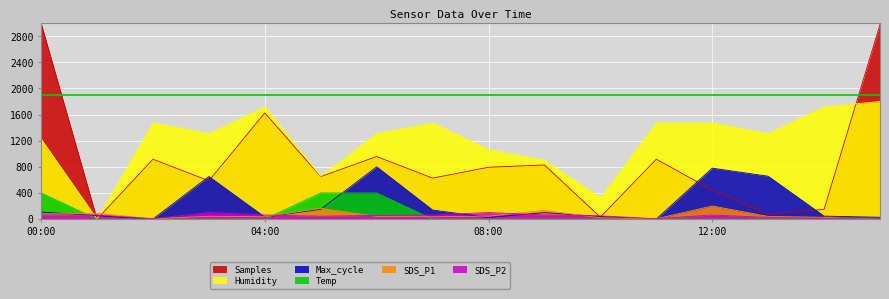

What is the total value across all series at 2023/04/13 10:00?

464.0